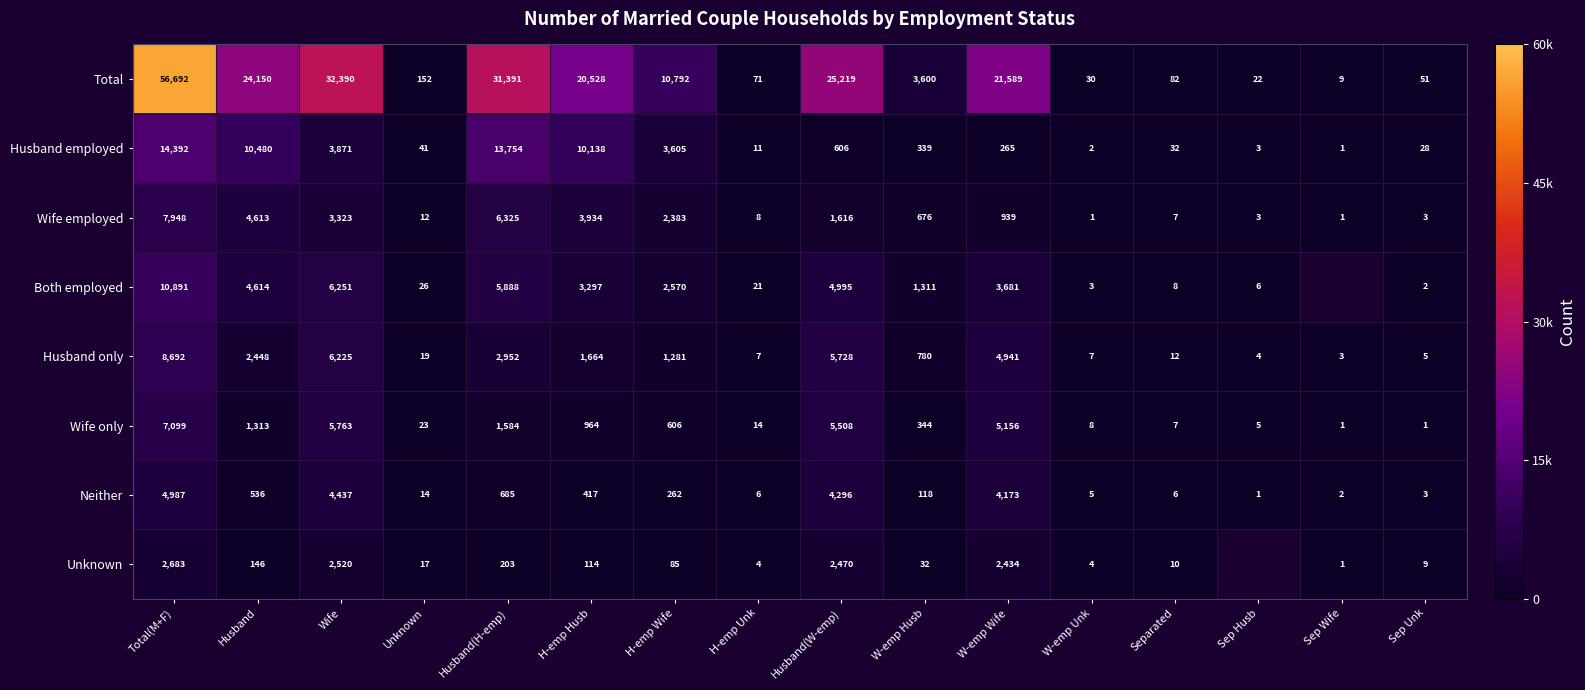

True or false: Total has a value of 32.9 at Sep Husb.

False